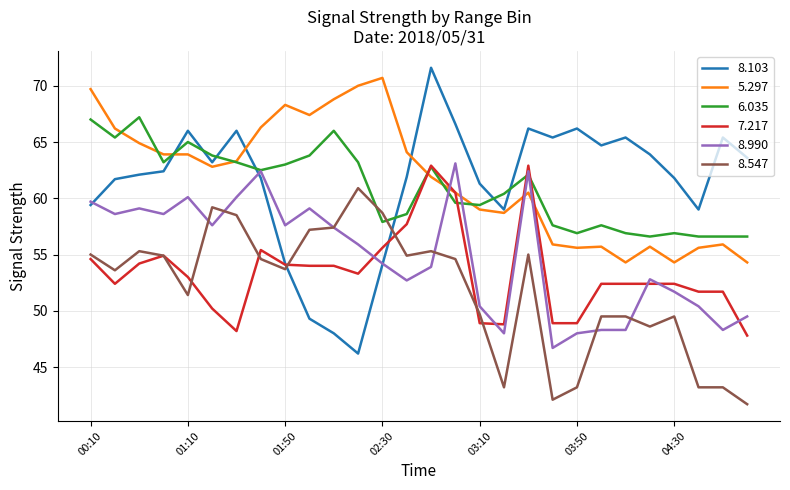

After their last crossing, which series has the higher values: 8.547 or 6.035?

6.035